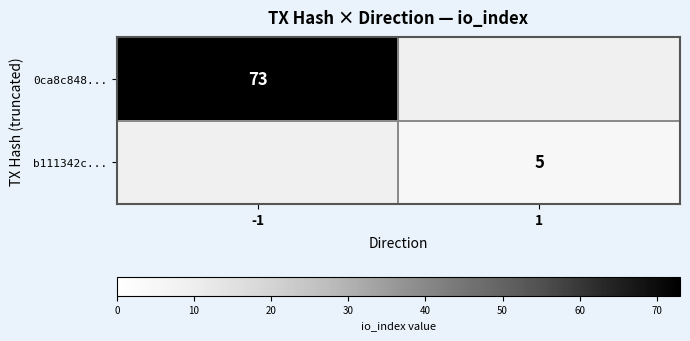

How many distinct data groups are displayed?

2